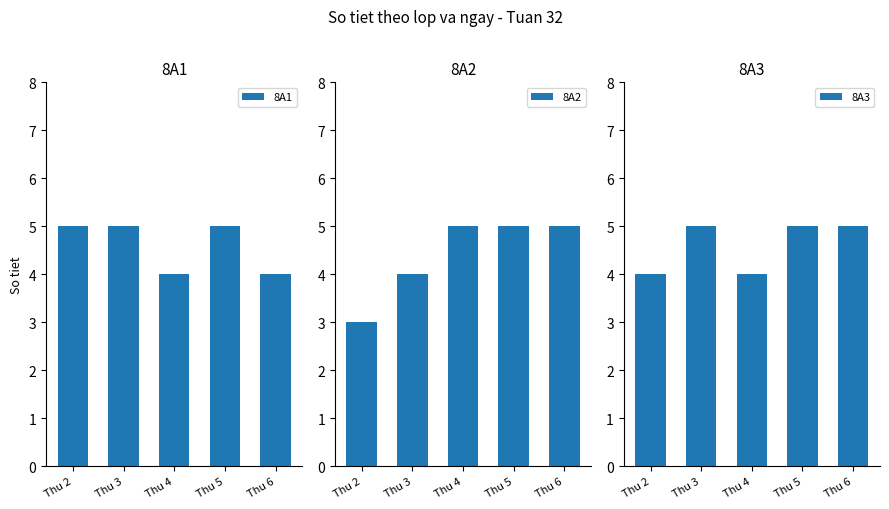

What is the total value across all series at Thu 3?

14